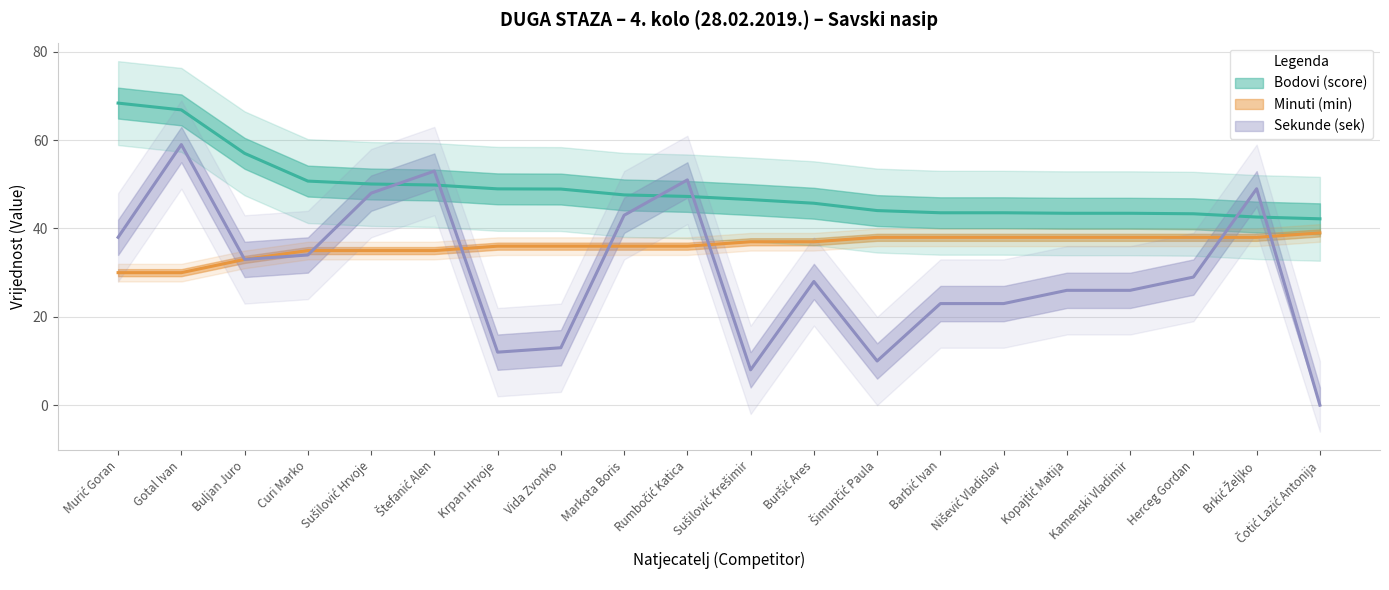

What is the maximum value shown in the chart?

68.4